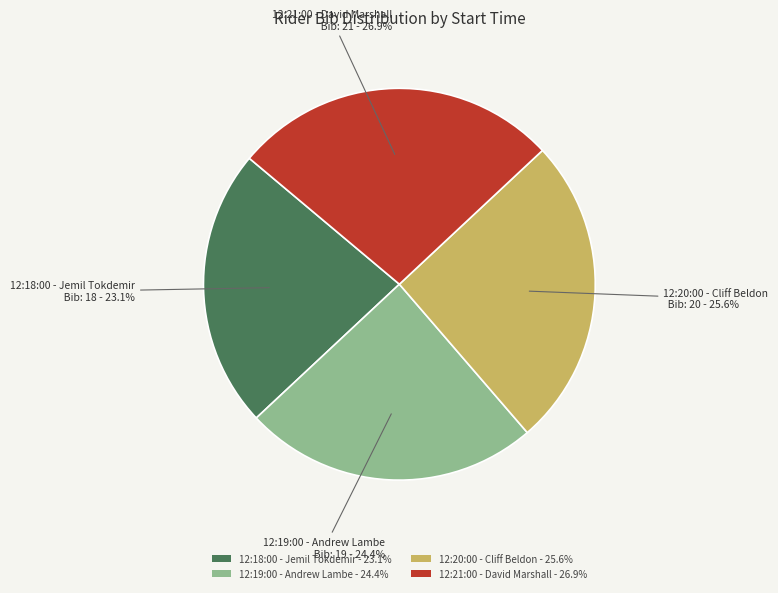

To the nearest percent, what is the average slice percentage?

25%